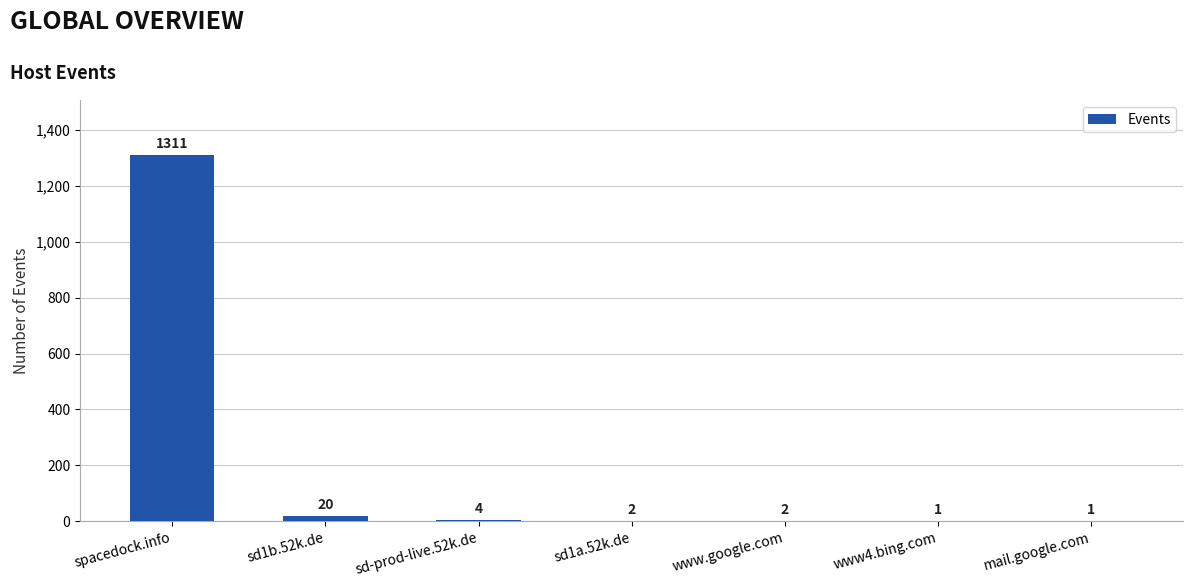

What is the sum of the values at mail.google.com and www.google.com?

3